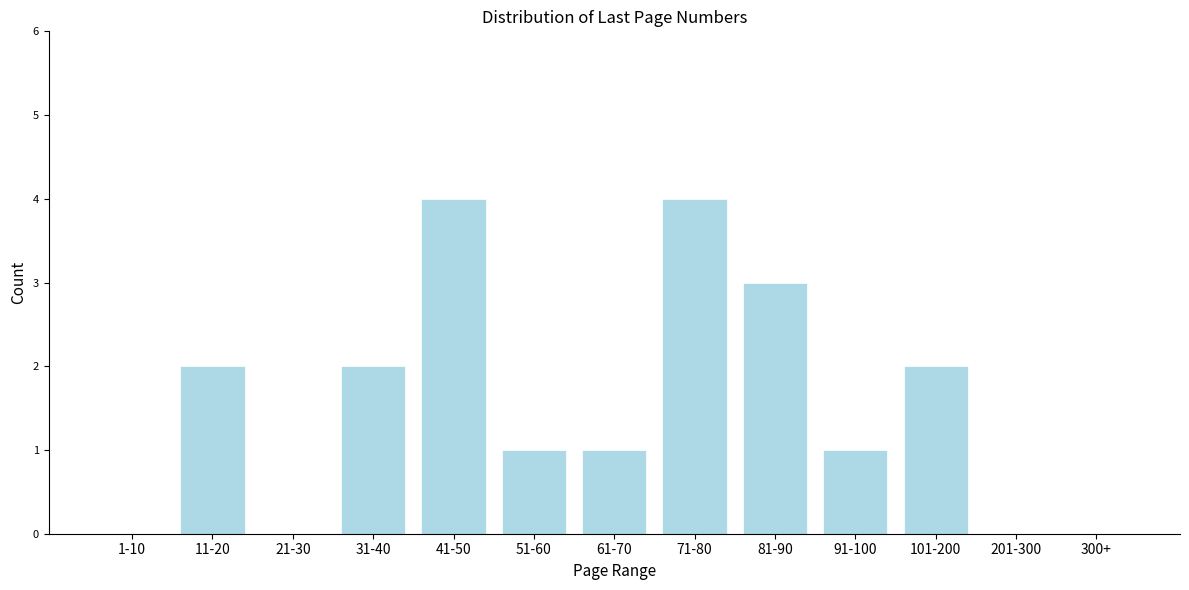

Reading left to right, transcribe all the data shown in this chart.

1-10=0	11-20=2	21-30=0	31-40=2	41-50=4	51-60=1	61-70=1	71-80=4	81-90=3	91-100=1	101-200=2	201-300=0	300+=0